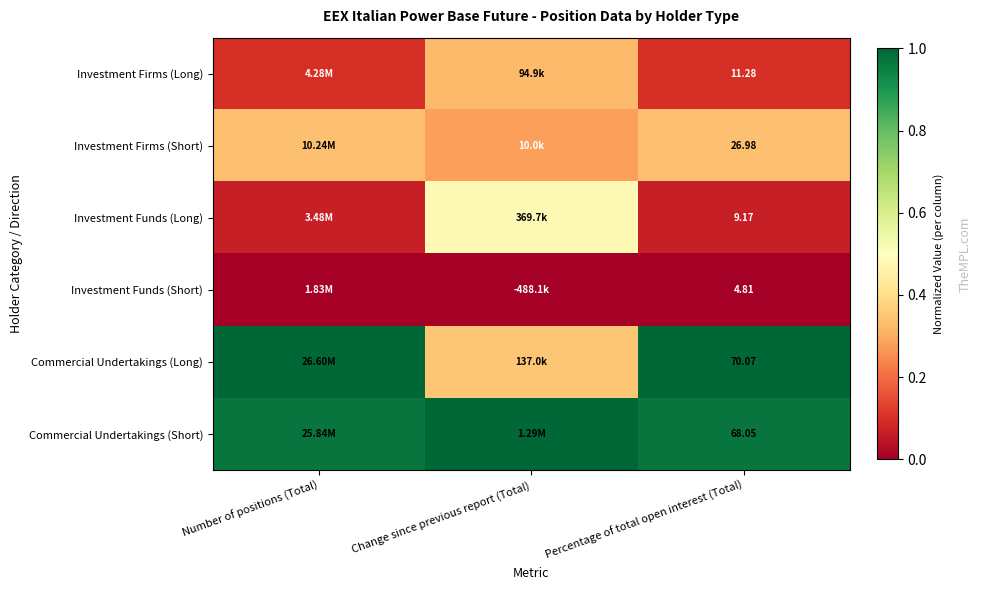

At how many categories does at least one series exceed 0?

3